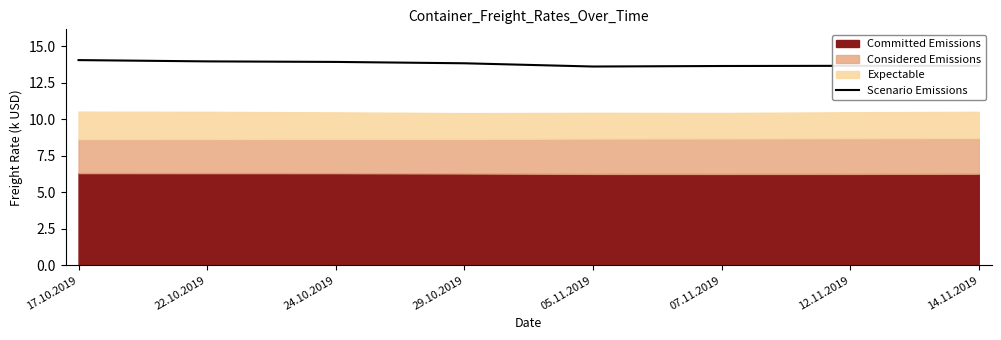

What is the value of the 7th point from the left?

13.7